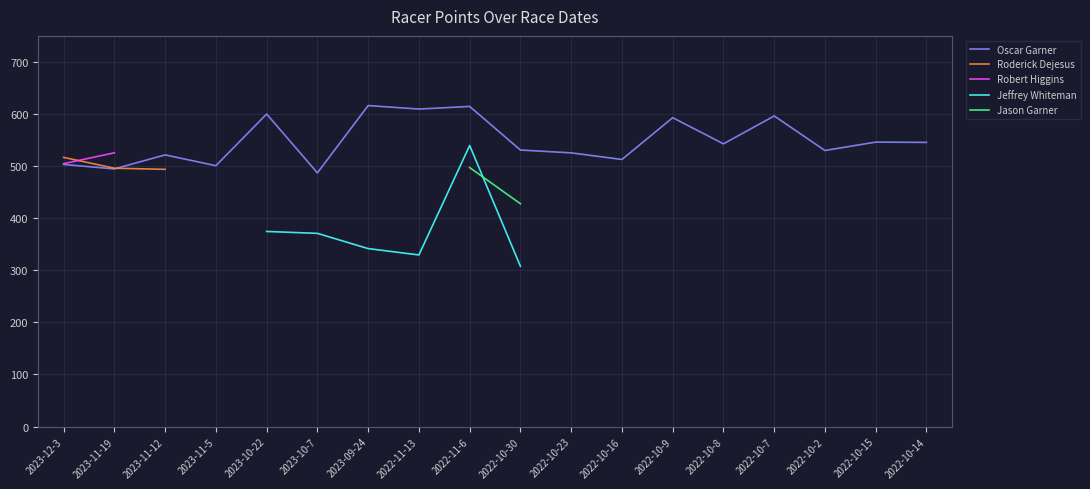

True or false: Oscar Garner has a value of 600.0 at 2023-10-22.

True